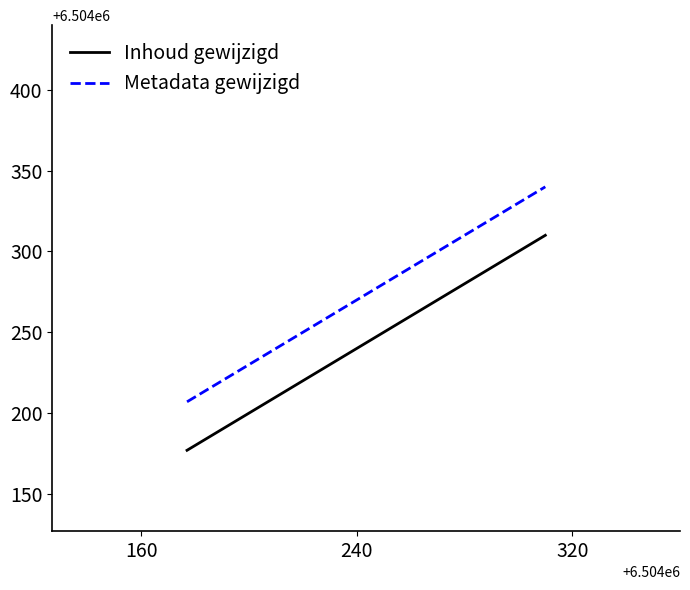

What is the average value of the Metadata gewijzigd series?

6504277